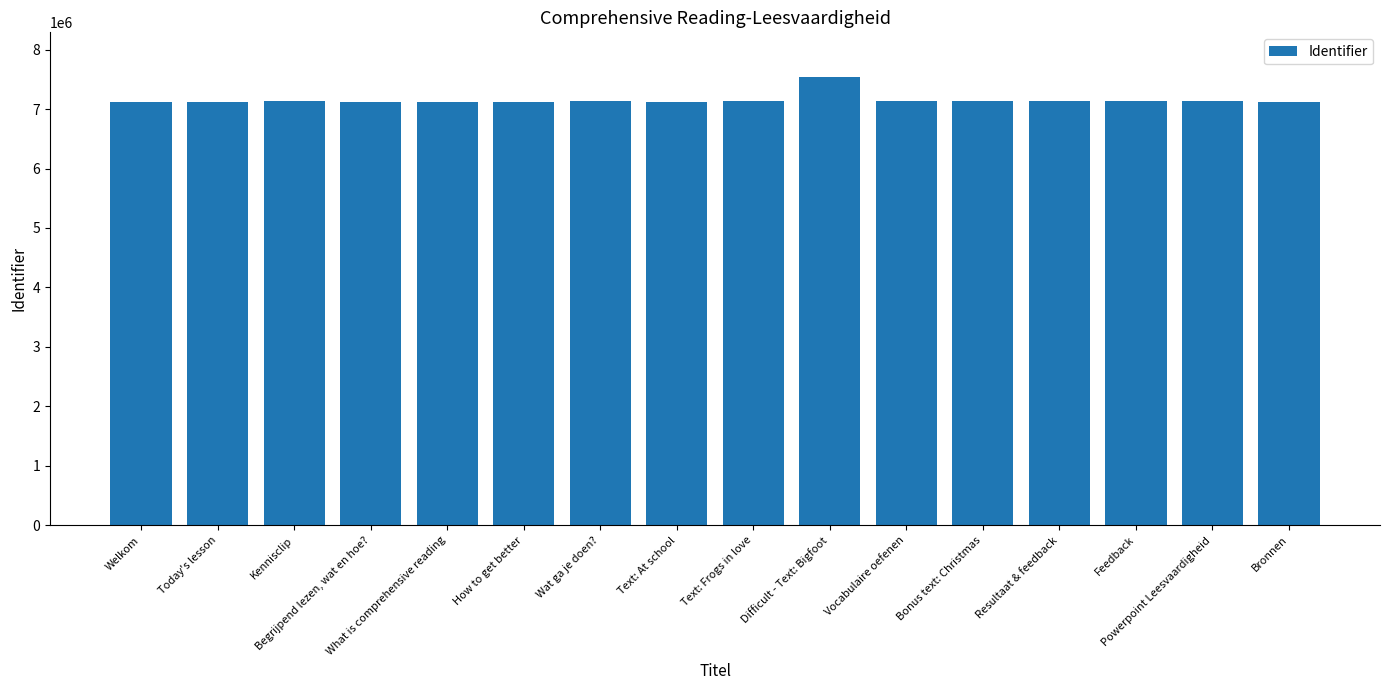

What is the value of the 9th bar from the left?

7129796